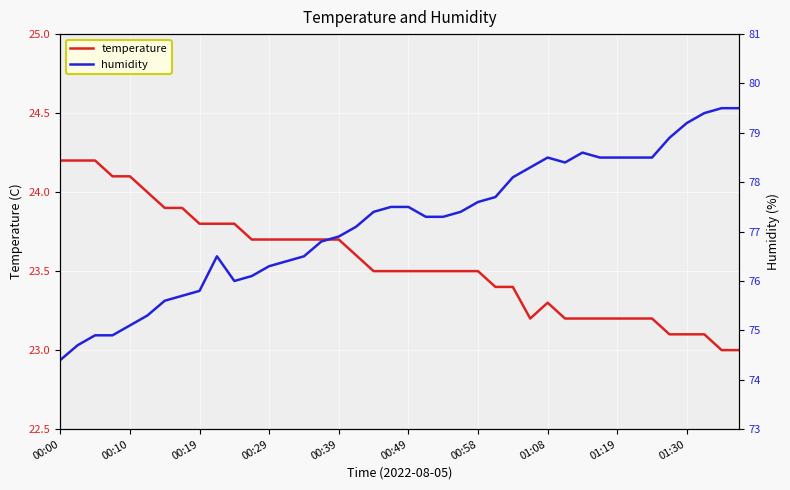

How many interior local peaks does the temperature series have?

1